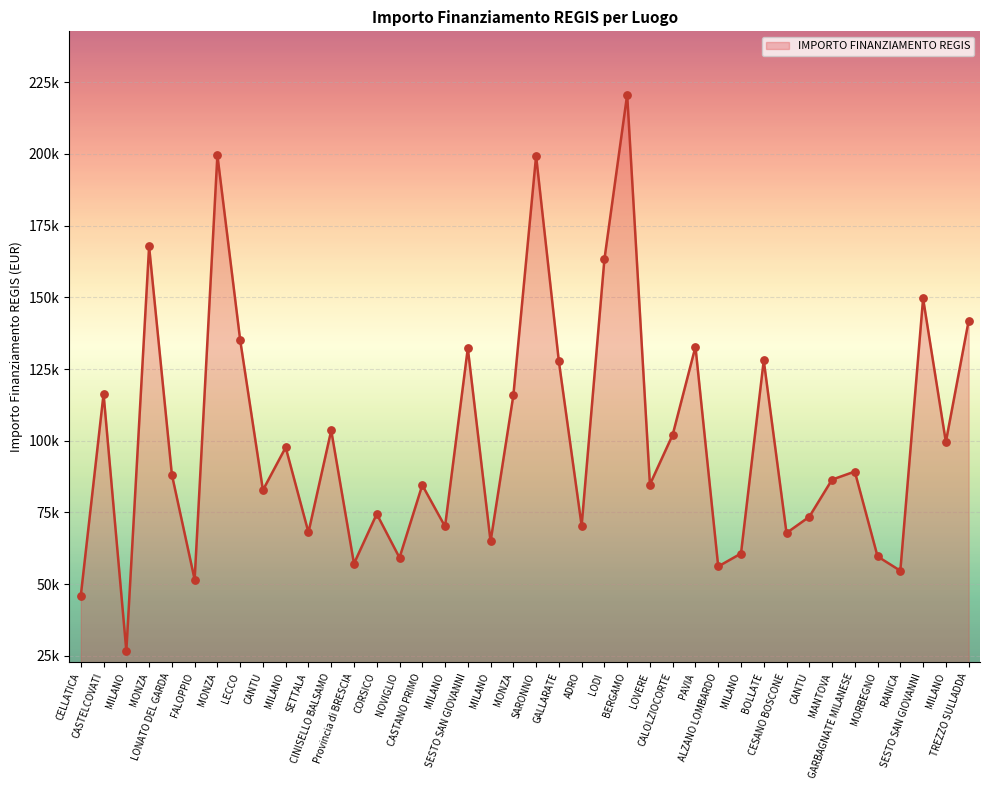

What is the change in value from Provincia di BRESCIA to GALLARATE?

+70514.2